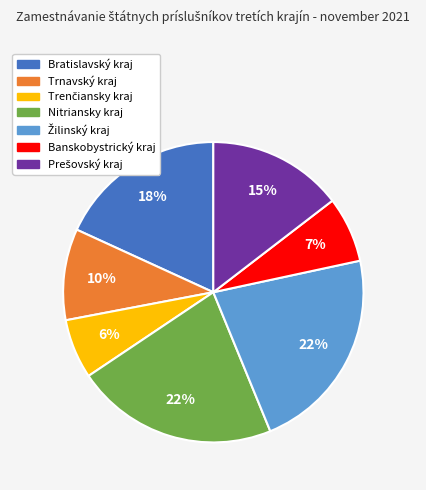

Combined, do Banskobystrický kraj and Trnavský kraj account for over 50%?

No